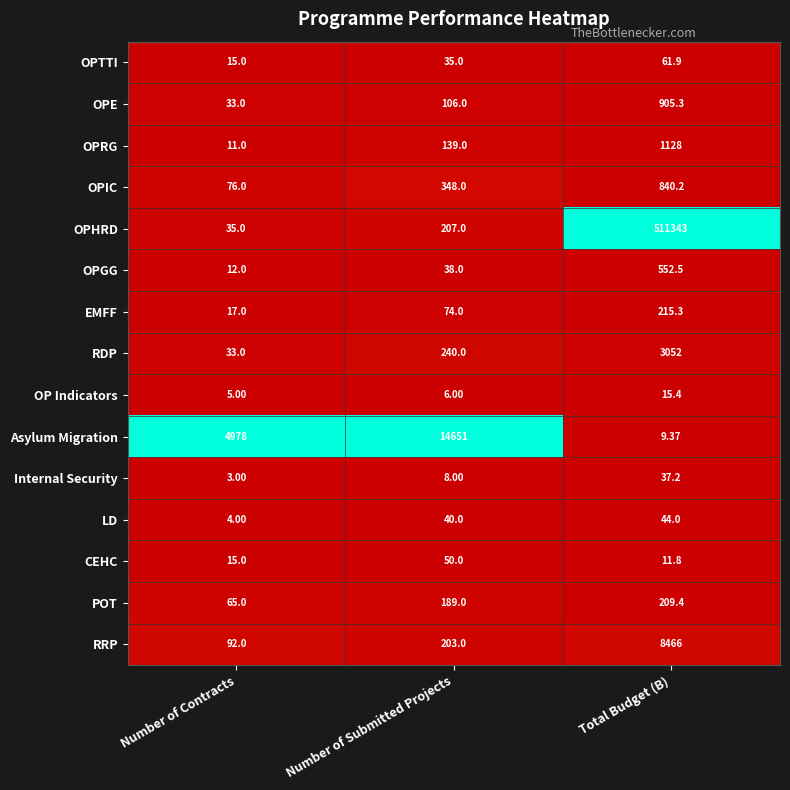

Which series has the widest spread of values?

OPHRD